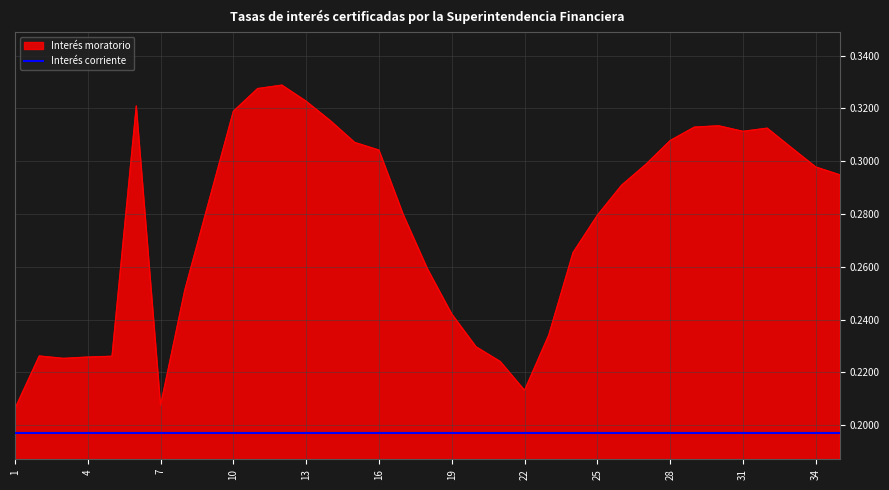

Rank the series by their average value, from highest to lowest.

Interés moratorio, Interés corriente